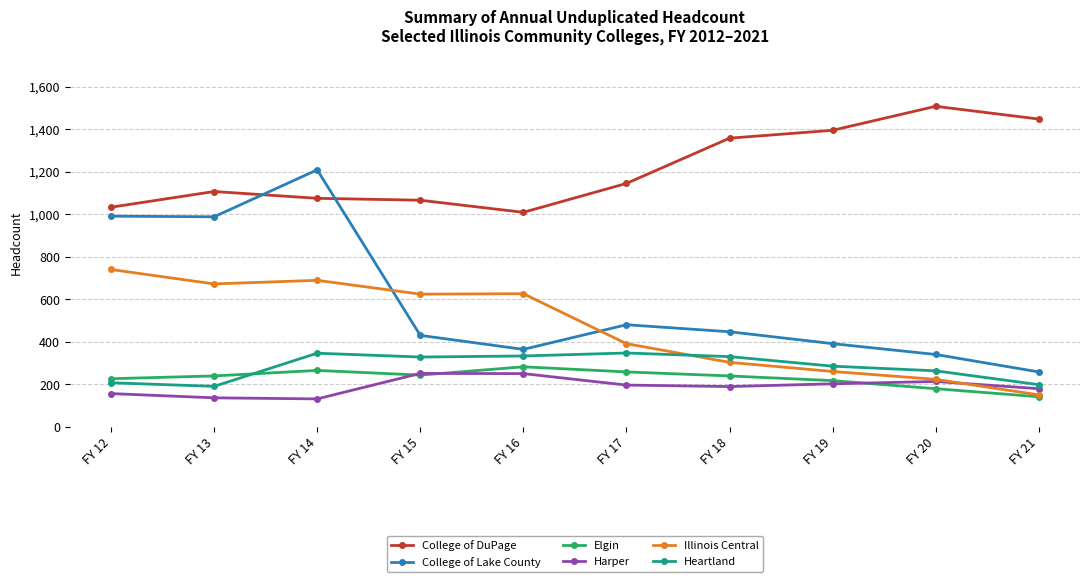

What is the highest value of the Harper series?

252